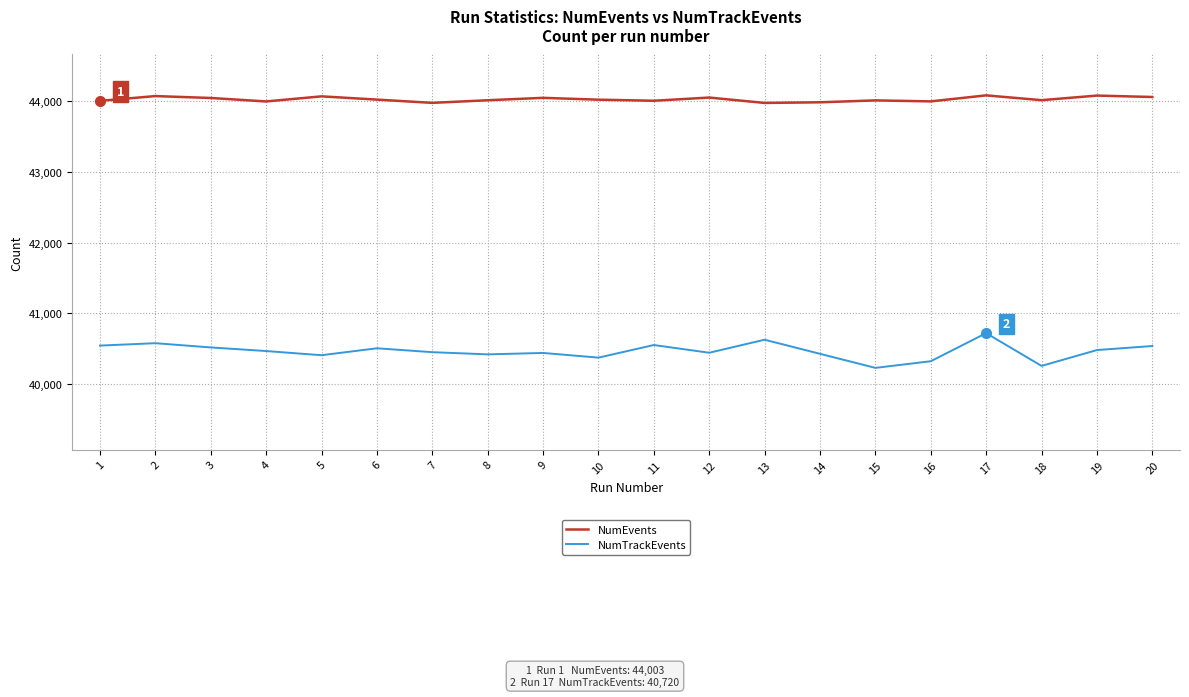

At 7, list the series in order from largest to smallest.

NumEvents, NumTrackEvents